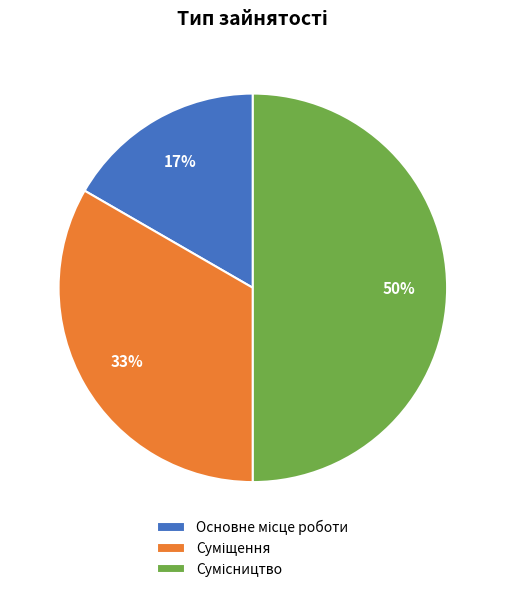

To the nearest percent, what is the average slice percentage?

33%